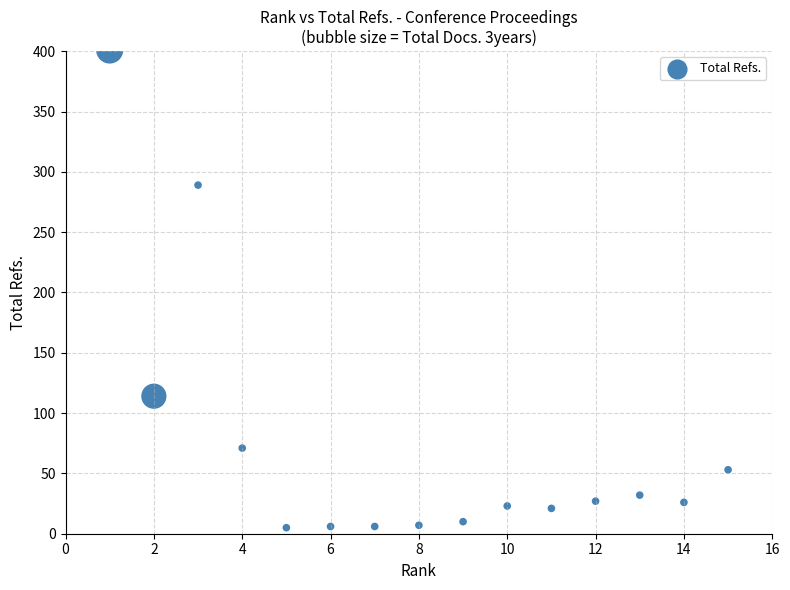

What is the range of Y values (max minus min)?

396